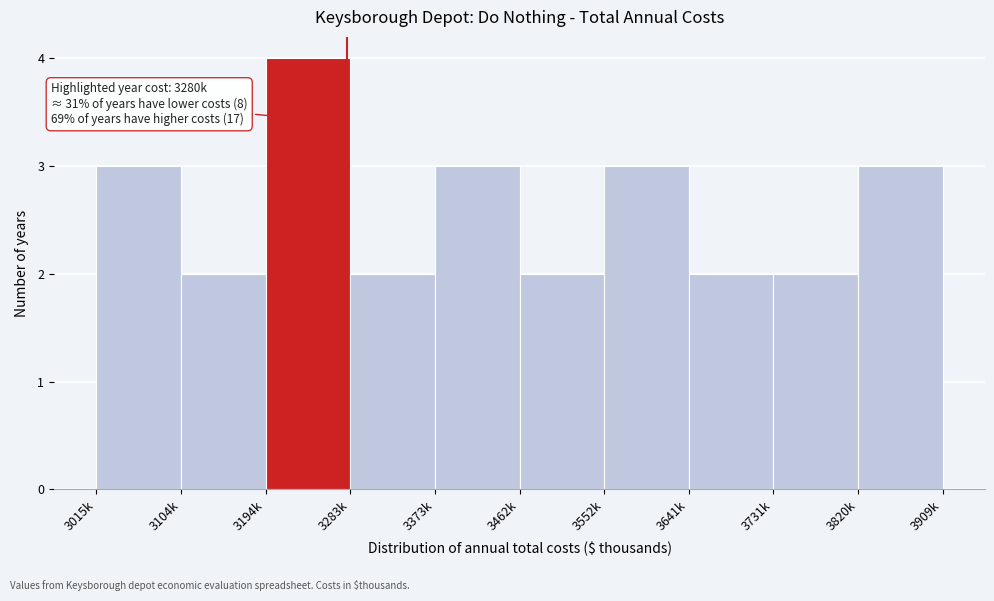

Reading right to left, extract all data points from this chart.

3820k=3	3731k=2	3641k=2	3552k=3	3462k=2	3373k=3	3283k=2	3194k=4	3104k=2	3015k=3